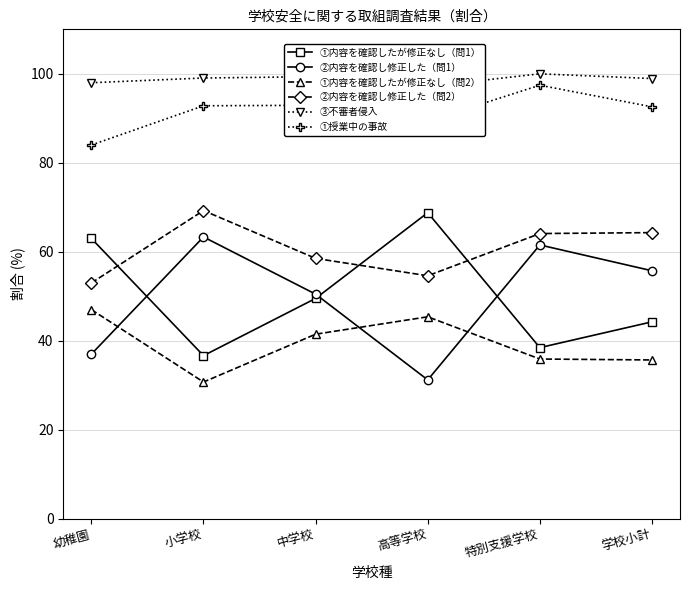

Where is ②内容を確認し修正した（問1） nearest to the value 47?

中学校